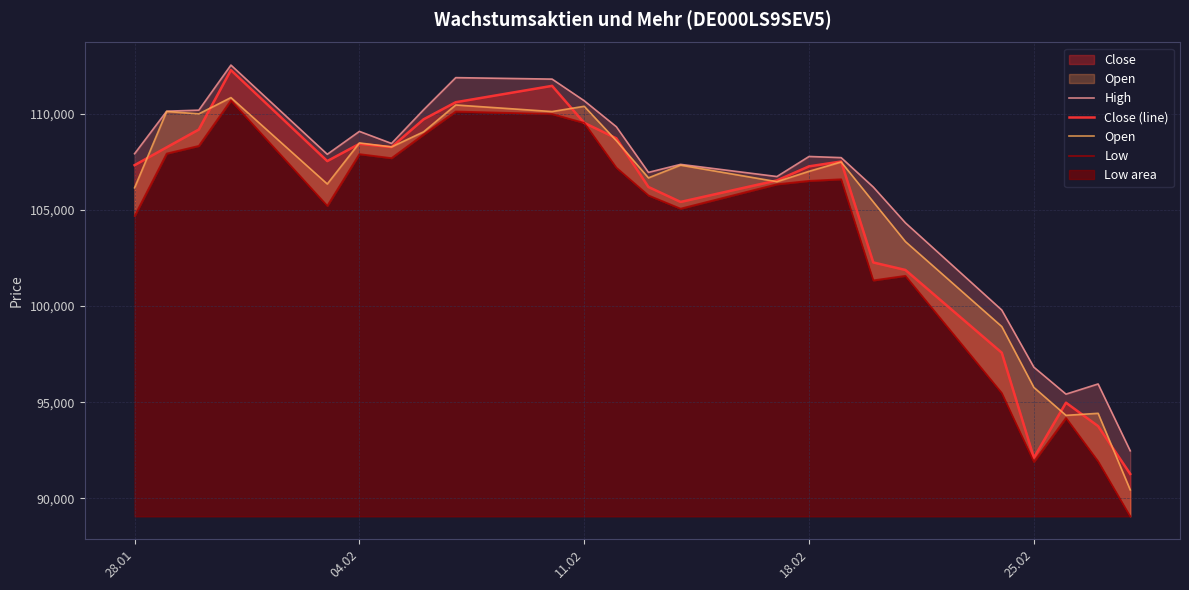

List the series in order of their overall mean, highest first.

High, Open, Close (line), Low